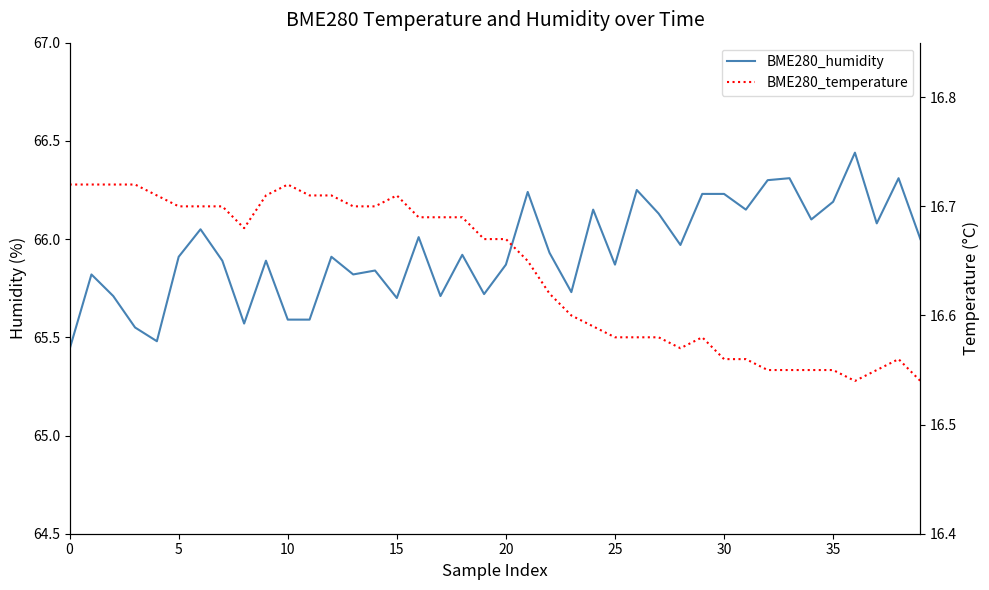

The BME280_temperature series shows 27.9 at 10. True or false?

False